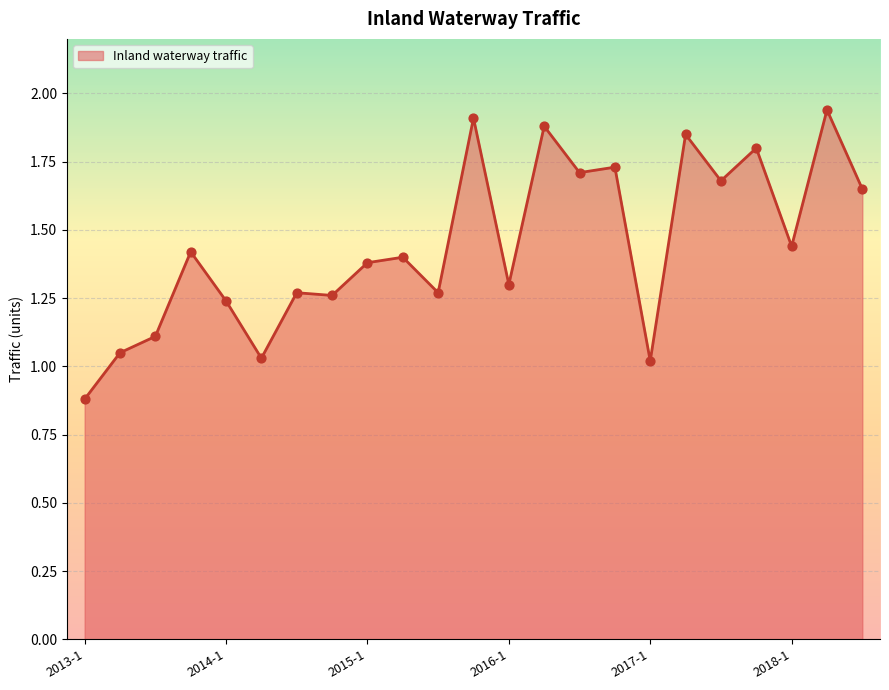

What is the smallest value displayed?

0.9